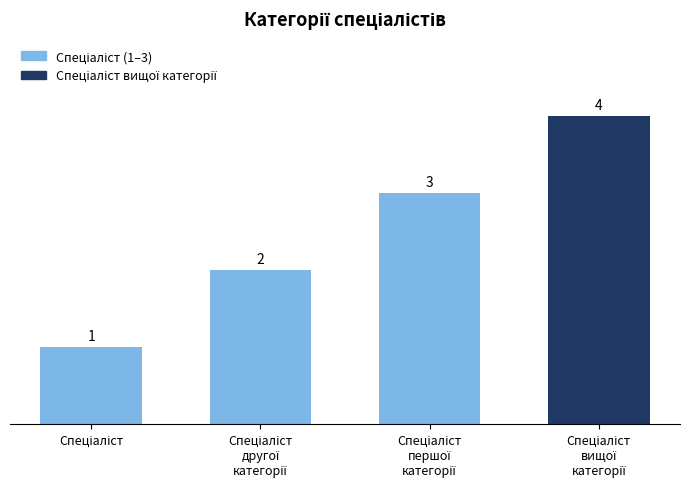

What is the value of the 4th bar from the left?

4